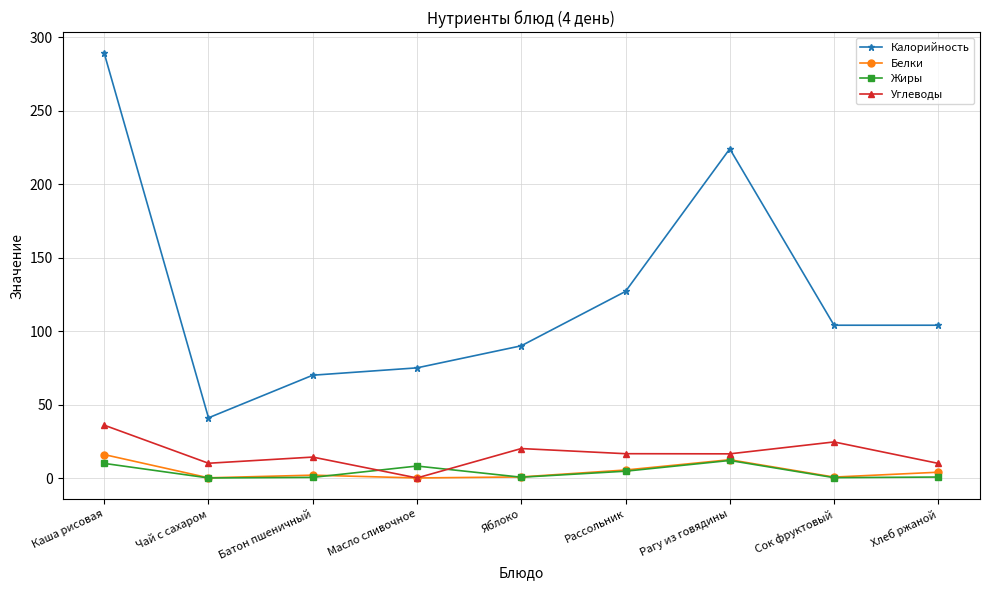

What is the maximum value for Калорийность?

289.0